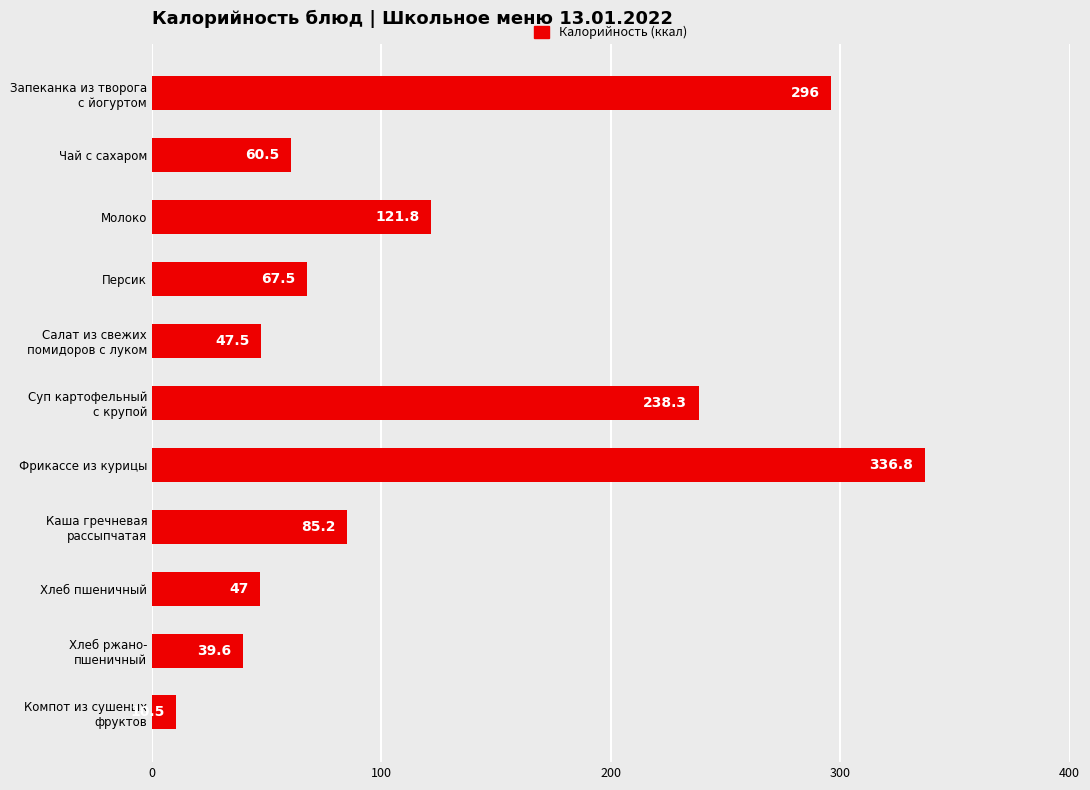

Are the bars horizontal?

Yes